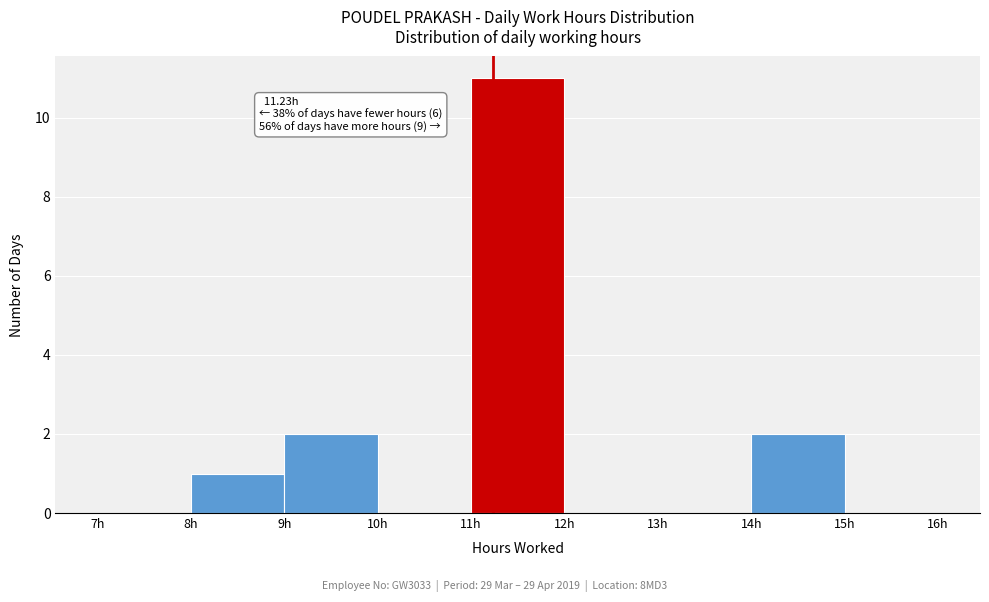

Which range on the x-axis has the tallest bar?

11 to 12